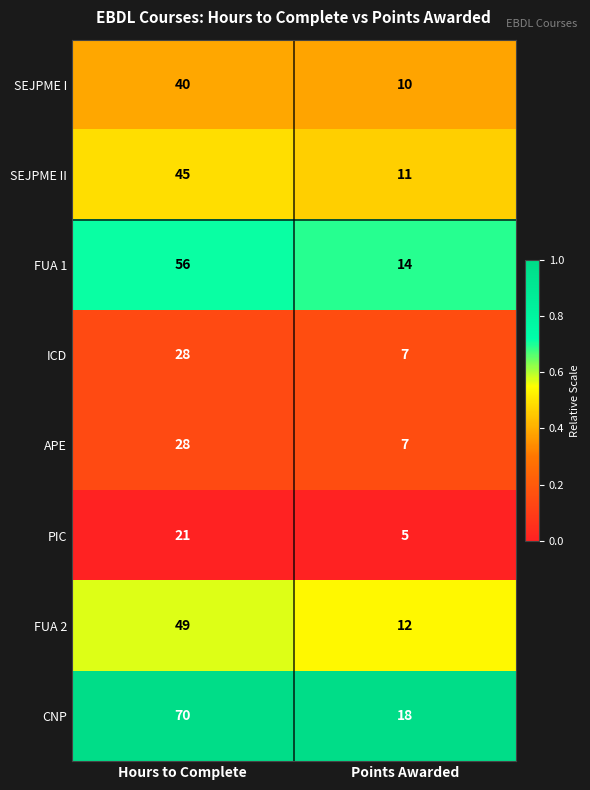

What is the average value of the FUA 1 series?

35